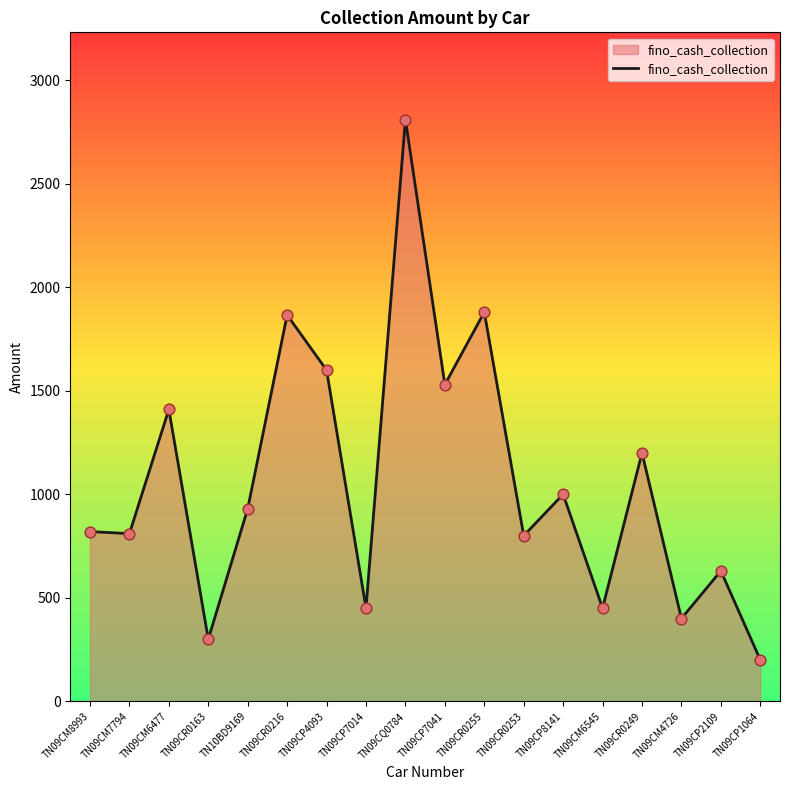

What is the ratio of the value at TN09CM8993 to the value at TN09CP8141?

0.8